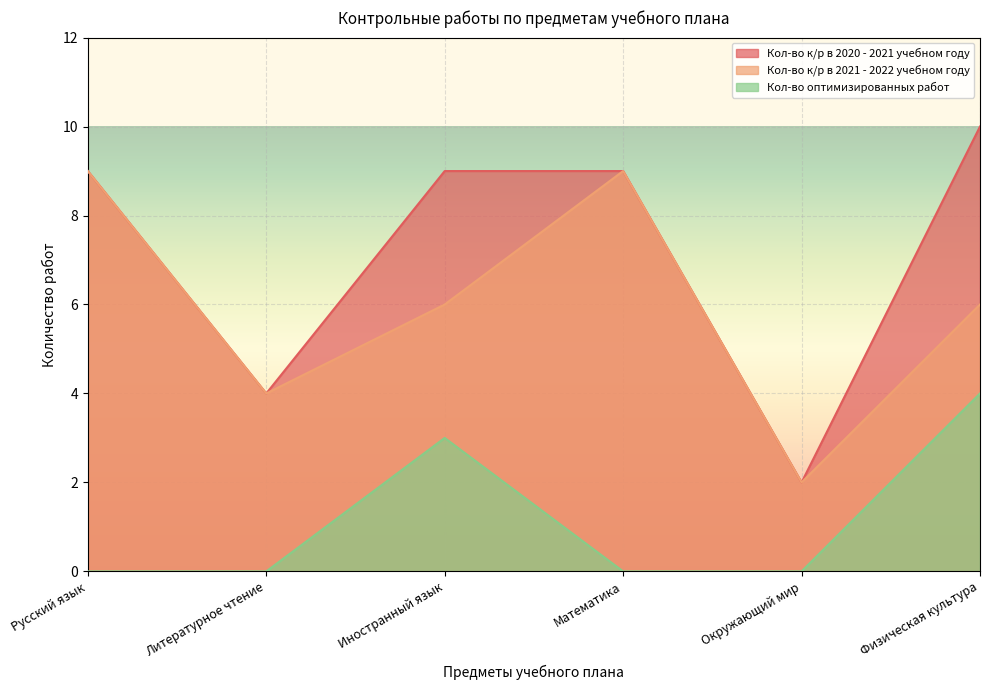

True or false: Кол-во к/р в 2021 - 2022 учебном году has a value of 2 at Окружающий мир.

True